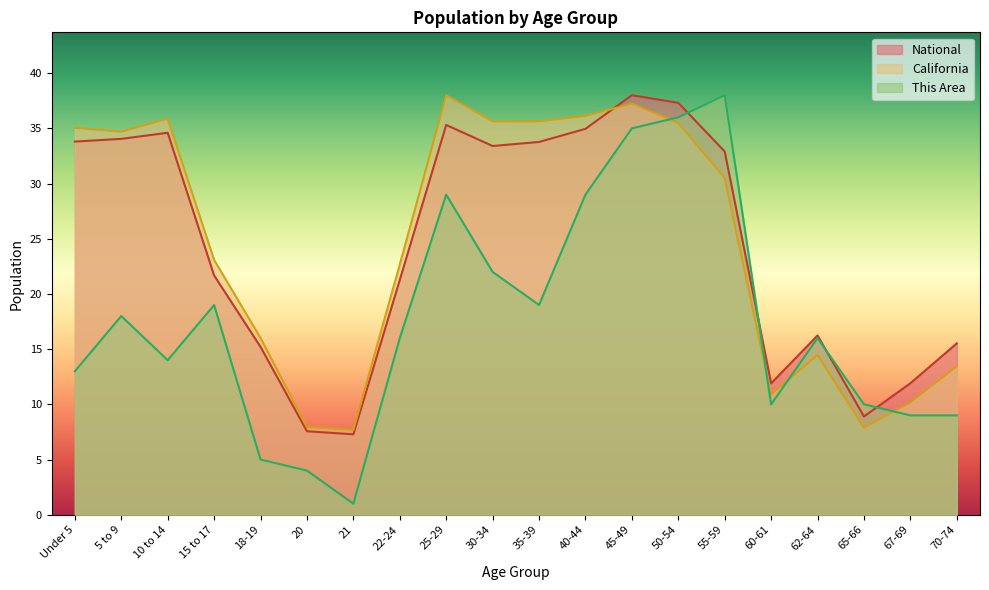

True or false: National and This Area cross at least once.

True